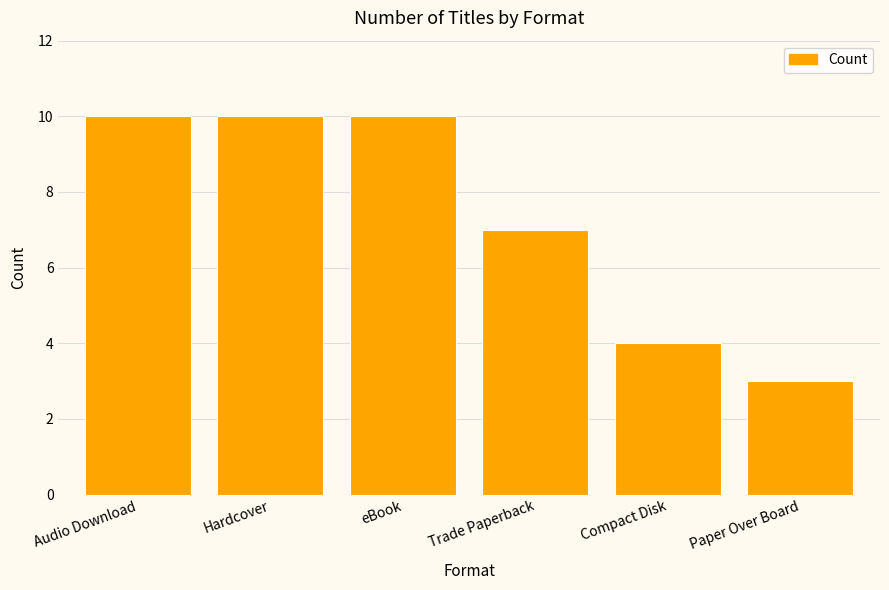

Reading left to right, list all the values displayed in this chart.

Audio Download=10	Hardcover=10	eBook=10	Trade Paperback=7	Compact Disk=4	Paper Over Board=3